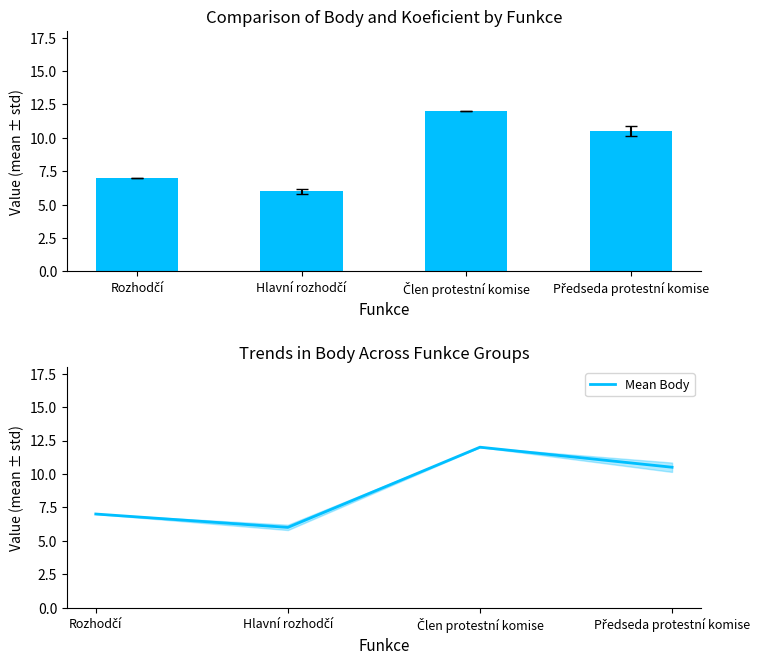

What is the sum of the values at Rozhodčí and Hlavní rozhodčí?

13.0